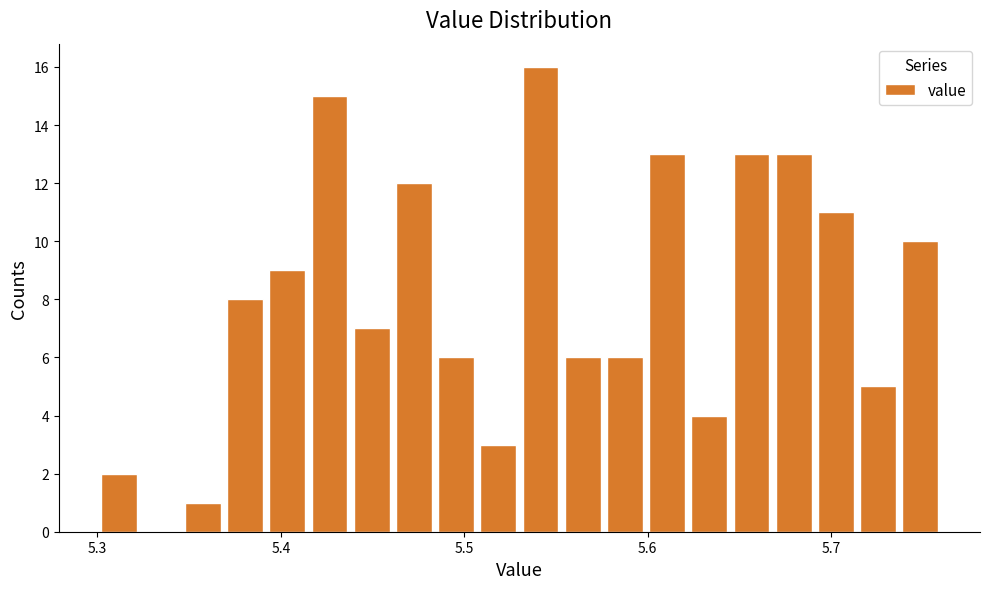

Around what value on the x-axis is the tallest bar? Give the approximate position of its centre, as read against the axis.

5.54